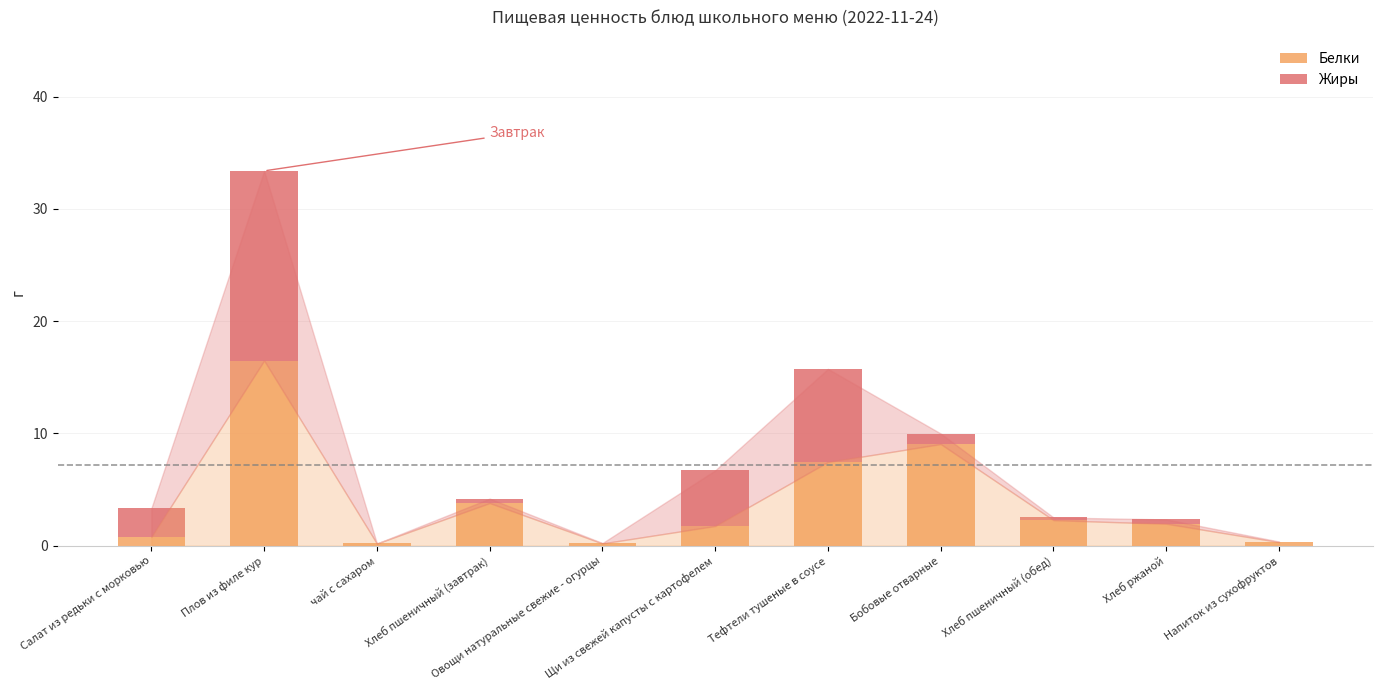

Is it true that Жиры equals 0.1 at Хлеб пшеничный (обед)?

False